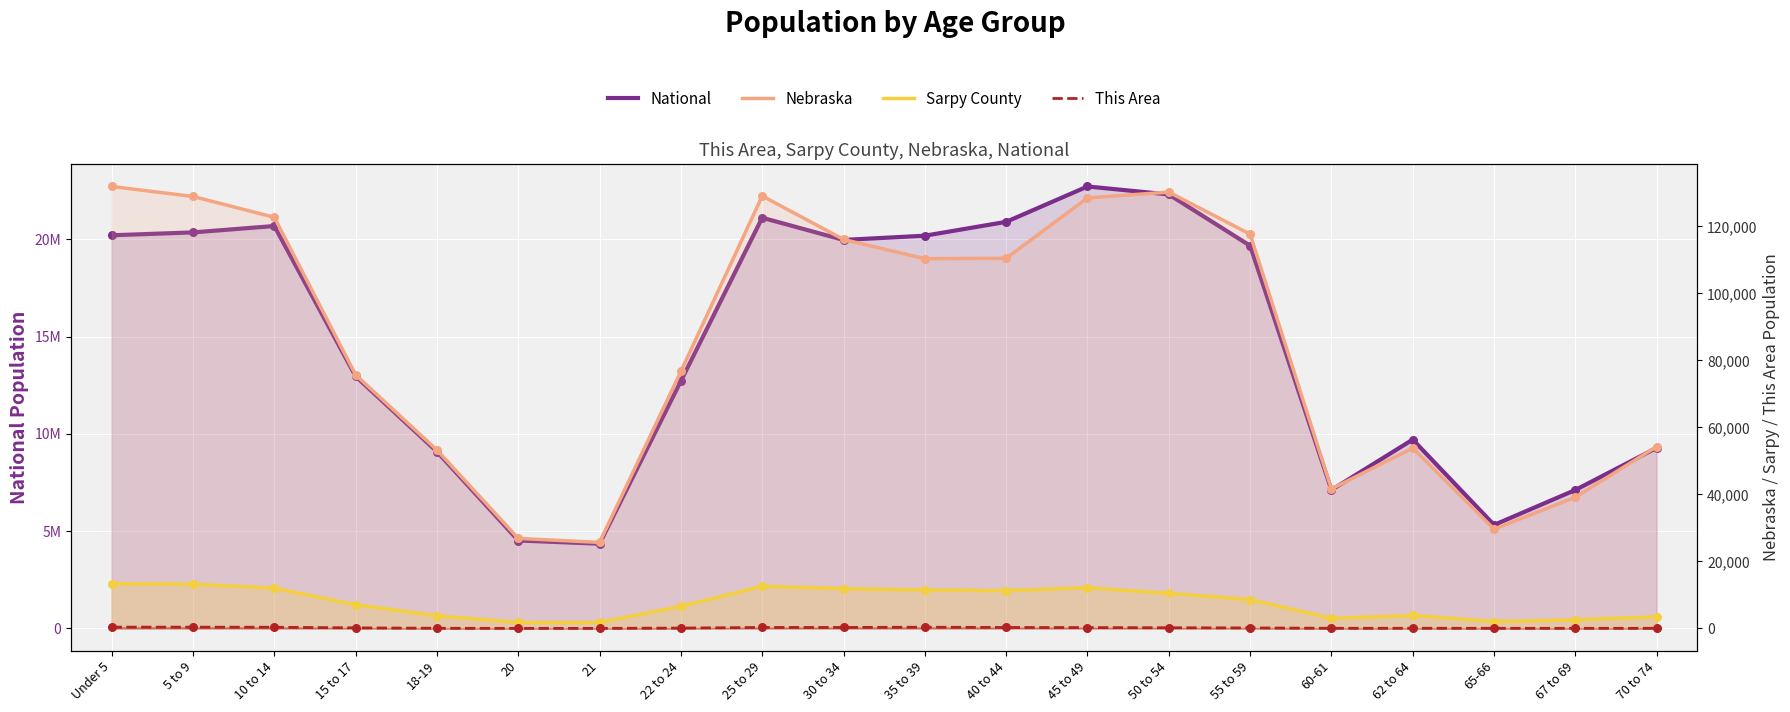

What are all the series names shown in the legend?

National, Nebraska, Sarpy County, This Area